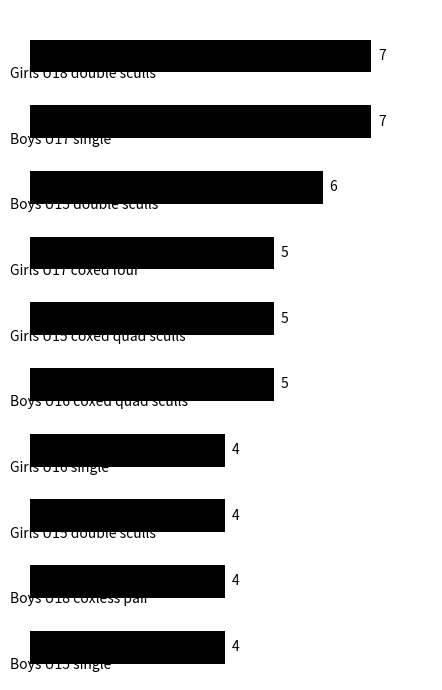

How many values are below 5?

4